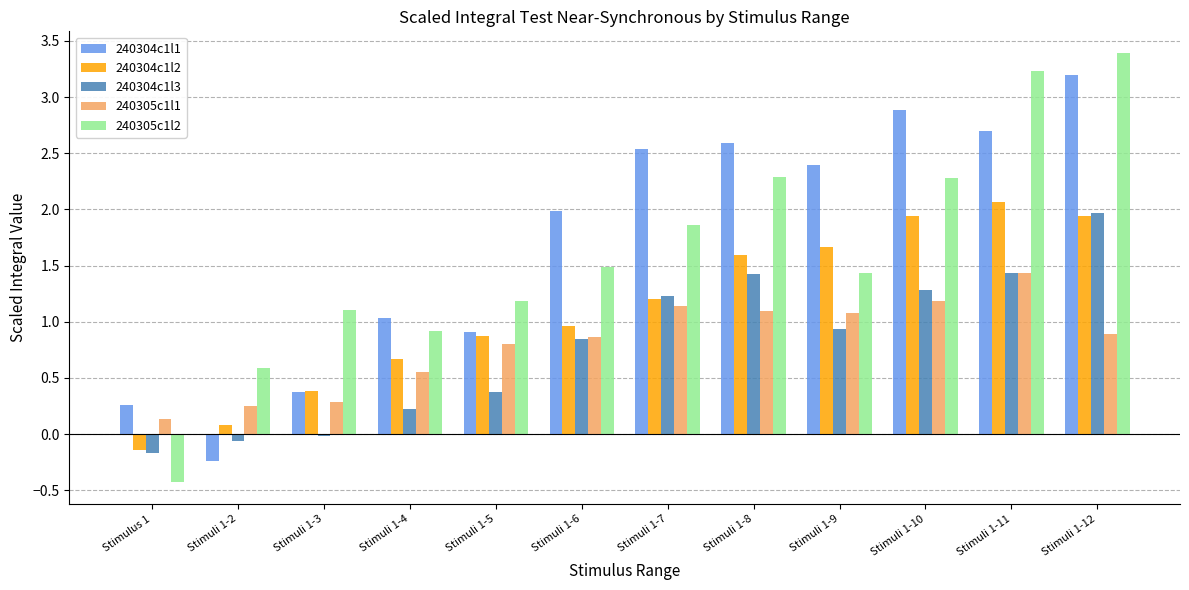

What are all the series names shown in the legend?

240304c1l1, 240304c1l2, 240304c1l3, 240305c1l1, 240305c1l2